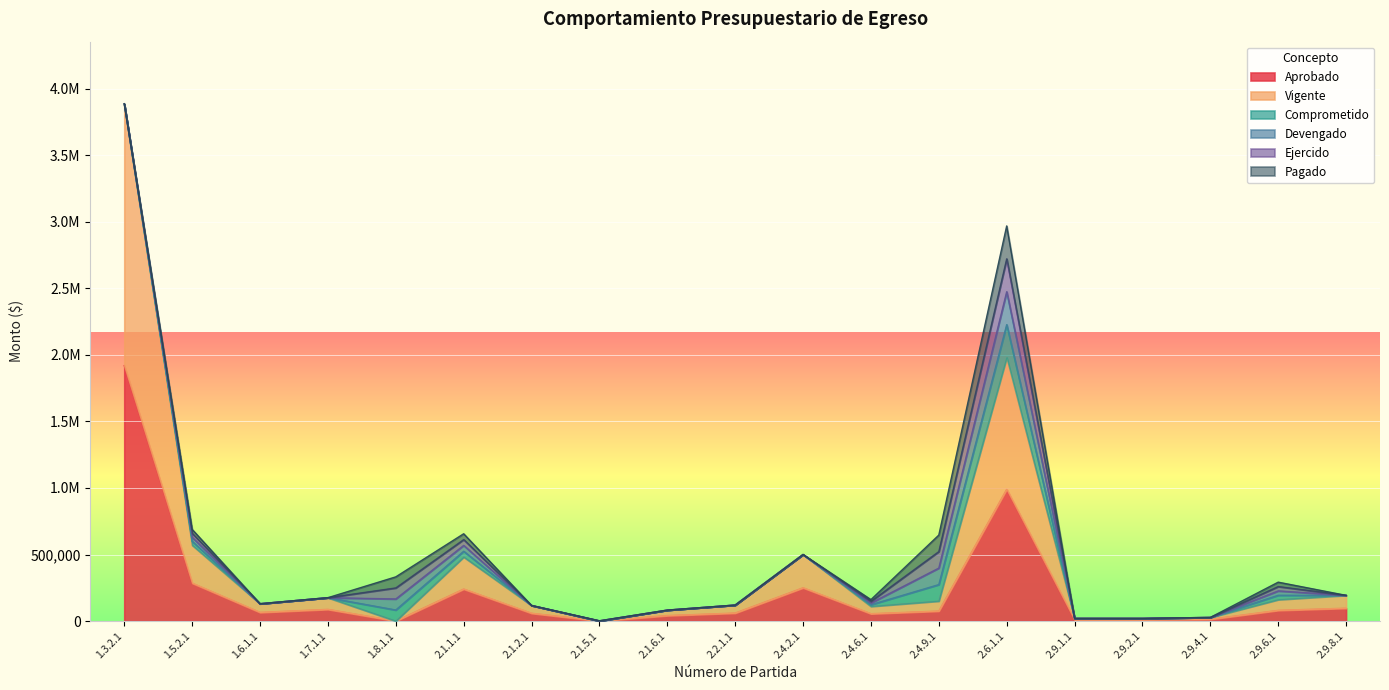

The Devengado series shows 0.0 at 2.9.2.1. True or false?

True